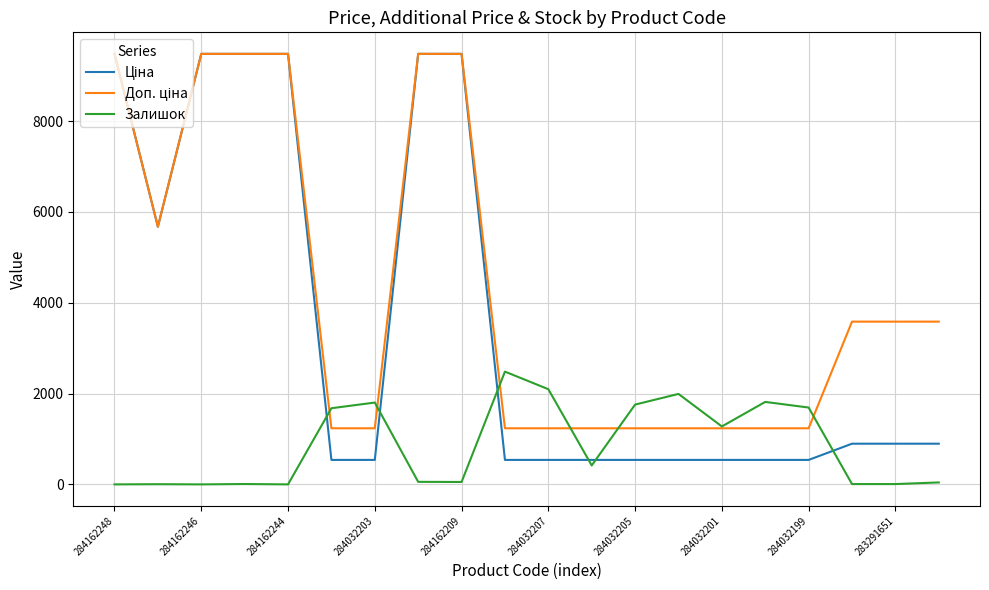

What is the maximum value shown in the chart?

9480.1